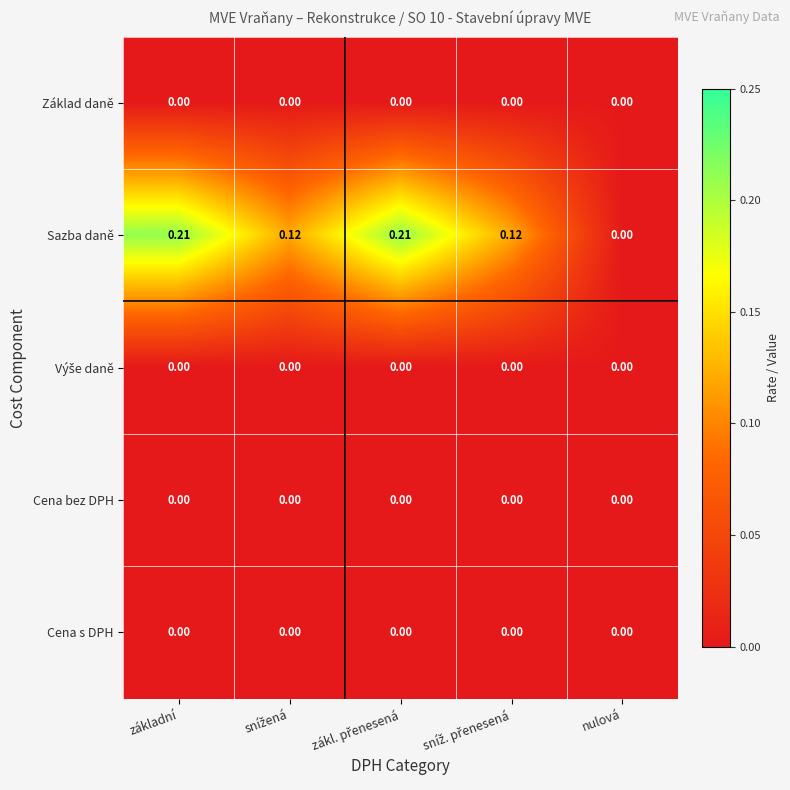

Which series has the largest total across all categories?

Sazba daně